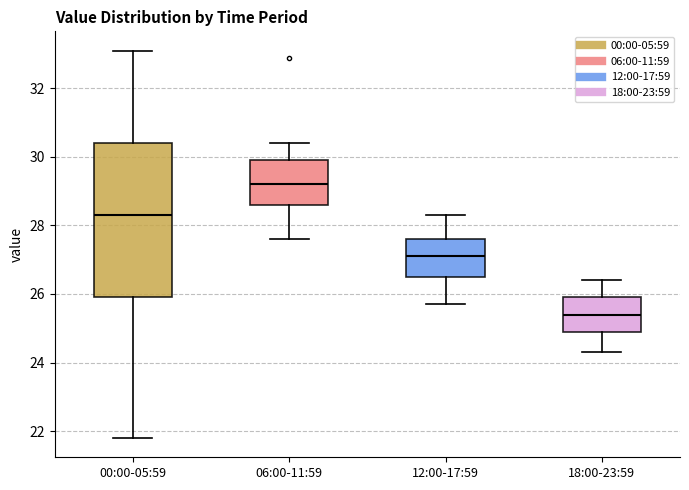

Where does the lower whisker of the box for 12:00-17:59 end on the y-axis? The values are not printed on the chart, so give them approximately, as read against the axis.

25.8